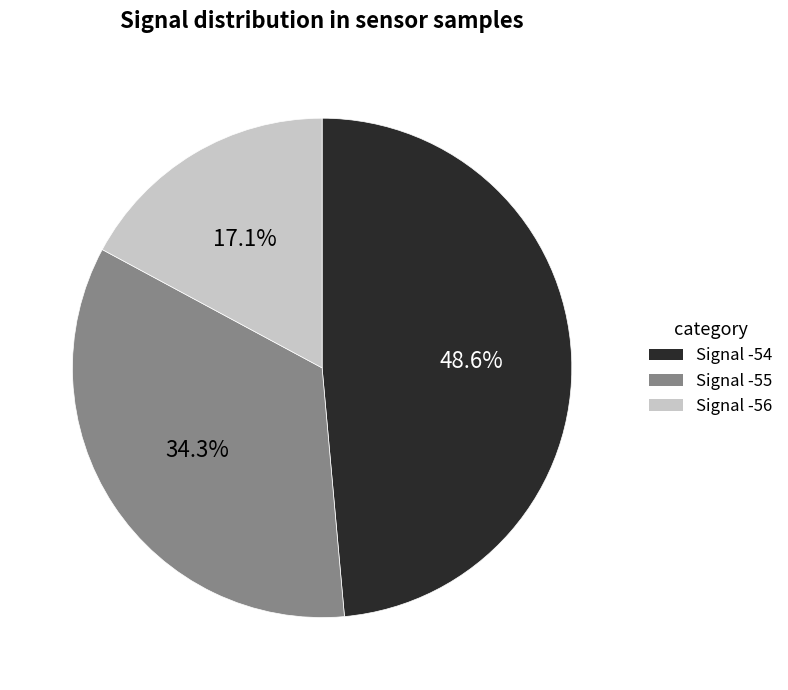

How many slices are in this pie chart?

3